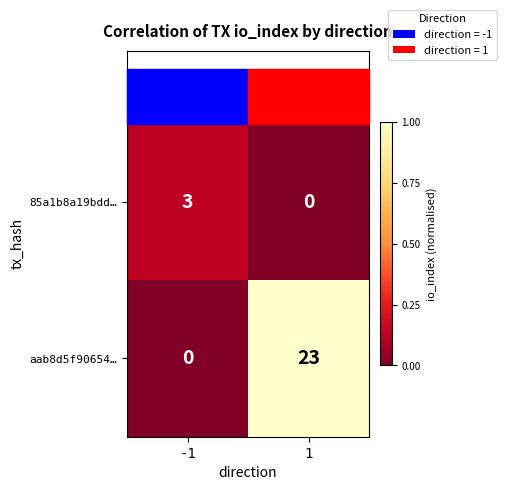

Is it true that aab8d5f90654… equals -10 at -1?

False